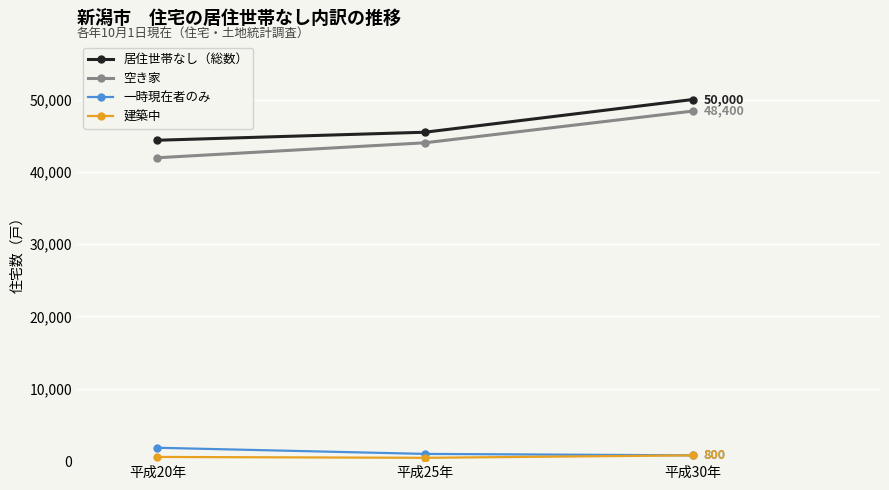

Which series changed the most between 平成25年 and 平成30年?

居住世帯なし（総数）